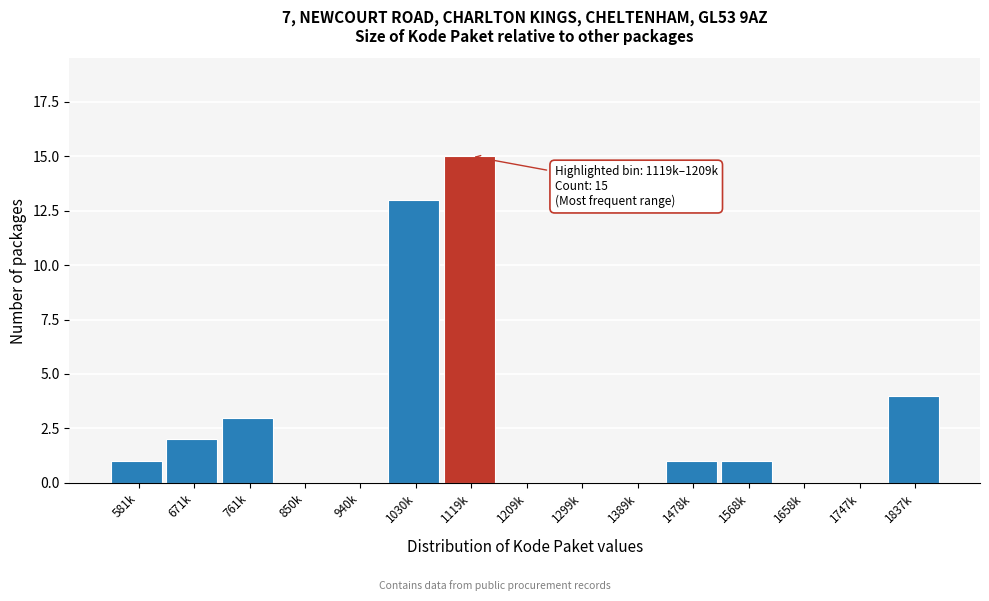

Reading right to left, what are all the values shown in this chart?

1837k=4	1747k=0	1658k=0	1568k=1	1478k=1	1389k=0	1299k=0	1209k=0	1119k=15	1030k=13	940k=0	850k=0	761k=3	671k=2	581k=1